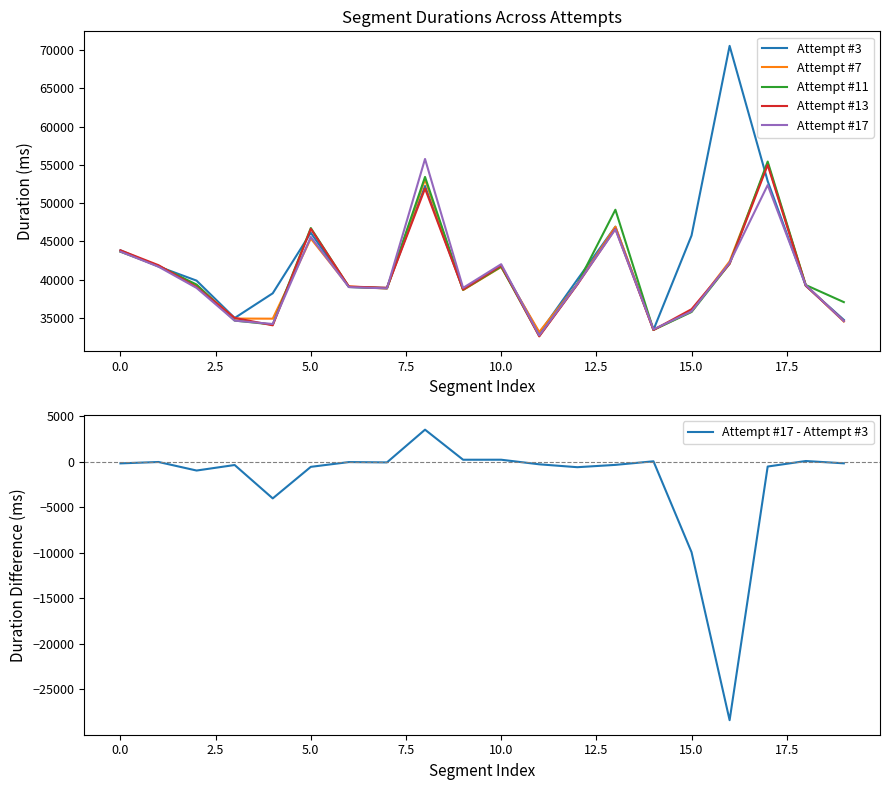

How many data points in Attempt #7 are above 39261?

9